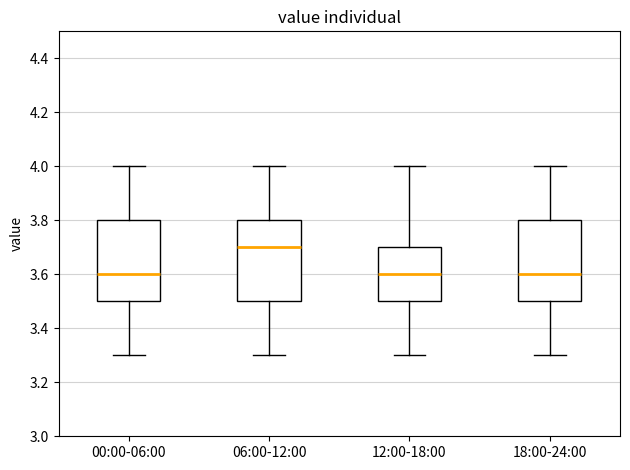

Reading left to right, transcribe this box plot: for each box, give where its median line is, the range the box spans, and where its two whiskers end, as read against the y-axis. The values are not printed on the chart, so give them approximately, as read against the axis.

00:00-06:00: median 3.6, box 3.5 to 3.8, whiskers 3.3 to 4.0
06:00-12:00: median 3.7, box 3.5 to 3.8, whiskers 3.3 to 4.0
12:00-18:00: median 3.6, box 3.5 to 3.7, whiskers 3.3 to 4.0
18:00-24:00: median 3.6, box 3.5 to 3.8, whiskers 3.3 to 4.0